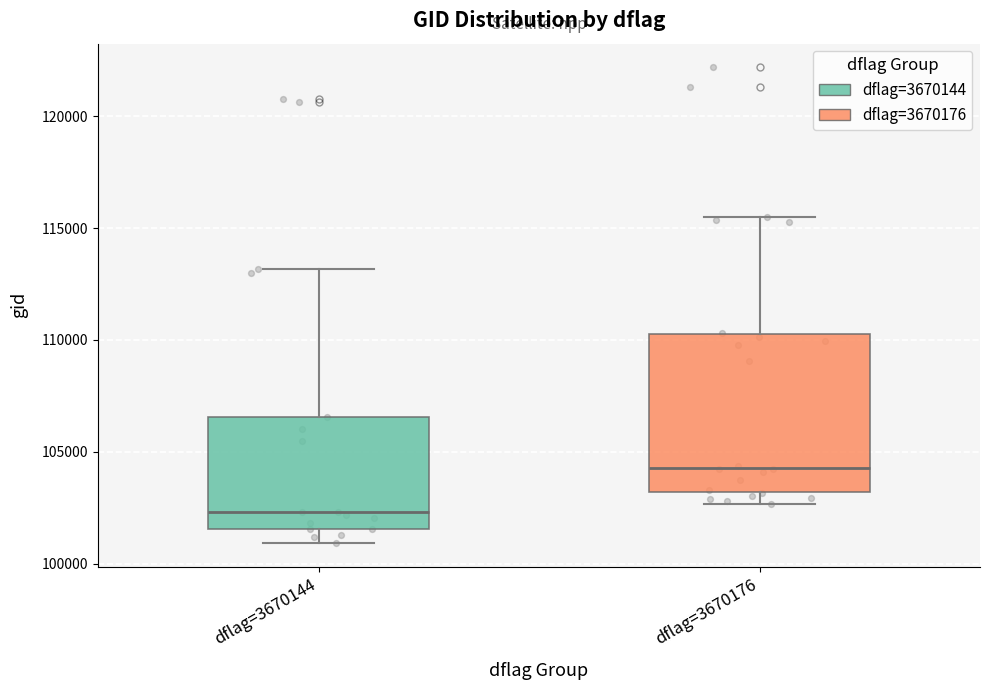

Which box's median line is the lowest?

dflag=3670144